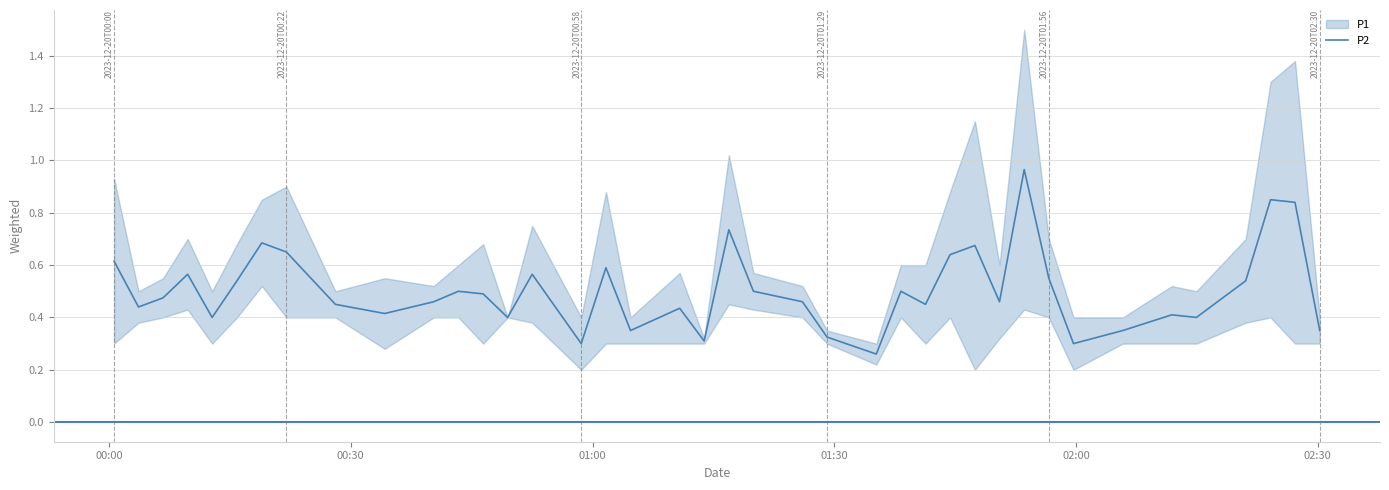

Reading right to left, transcribe all the data shown in this chart.

0.3	0.8	0.9	0.5	0.4	0.4	0.3	0.3	0.6	1.0	0.5	0.7	0.6	0.4	0.5	0.3	0.3	0.5	0.5	0.7	0.3	0.4	0.3	0.6	0.3	0.6	0.4	0.5	0.5	0.5	0.4	0.5	0.7	0.7	0.5	0.4	0.6	0.5	0.4	0.6